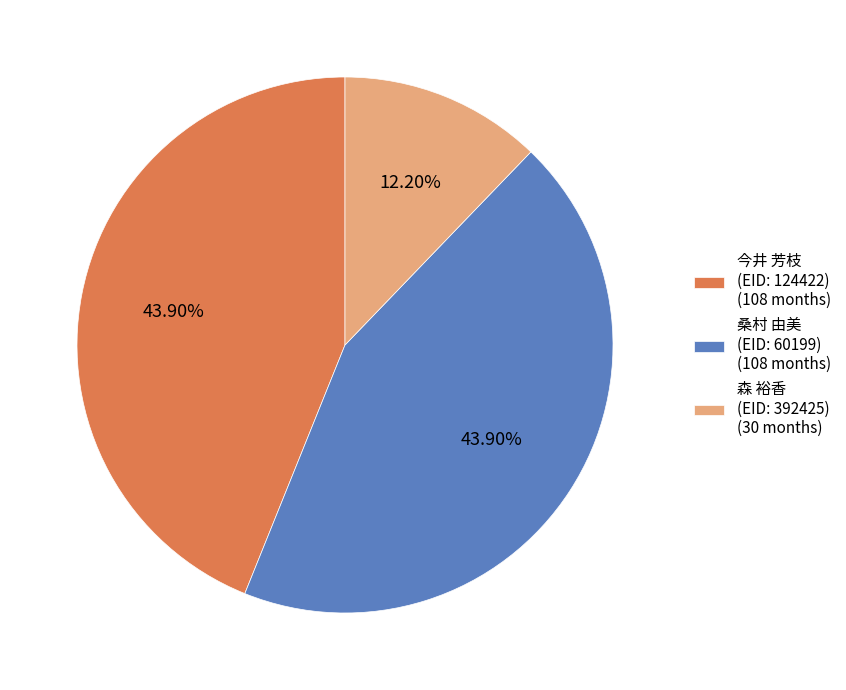

Is the sum of 桑村 由美 (EID: 60199) (108 months) and 今井 芳枝 (EID: 124422) (108 months) greater than half?

Yes